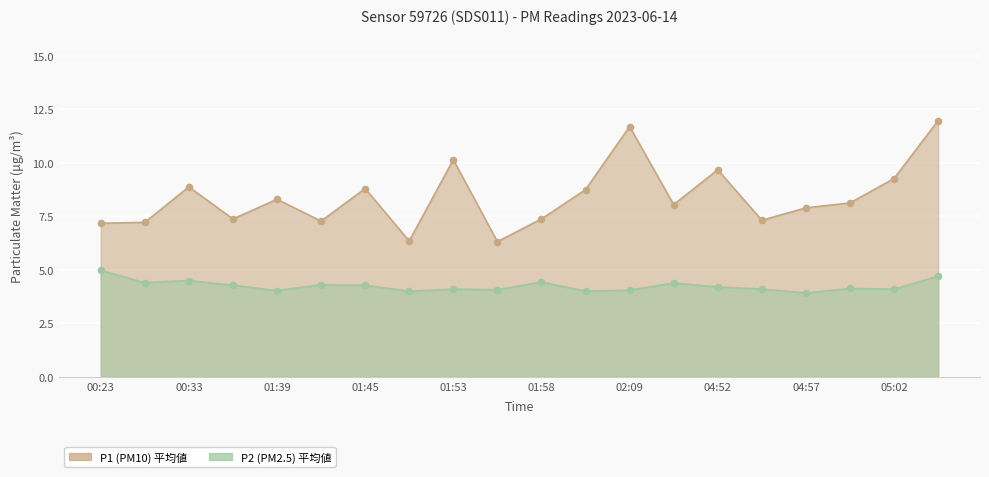

At which category is the sum across all series the highest?

05:05